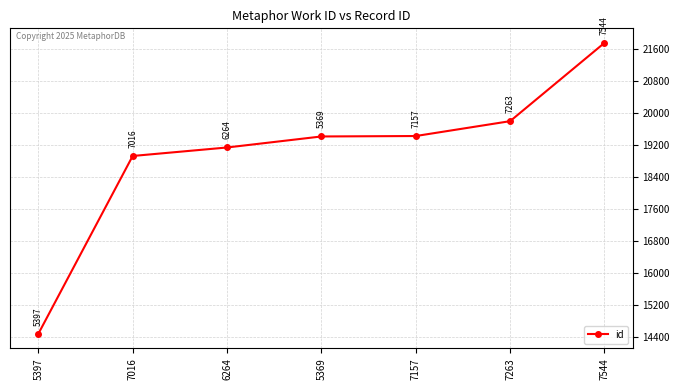

List the labels in order of value, smallest first.

5397, 7016, 6264, 5369, 7157, 7263, 7544